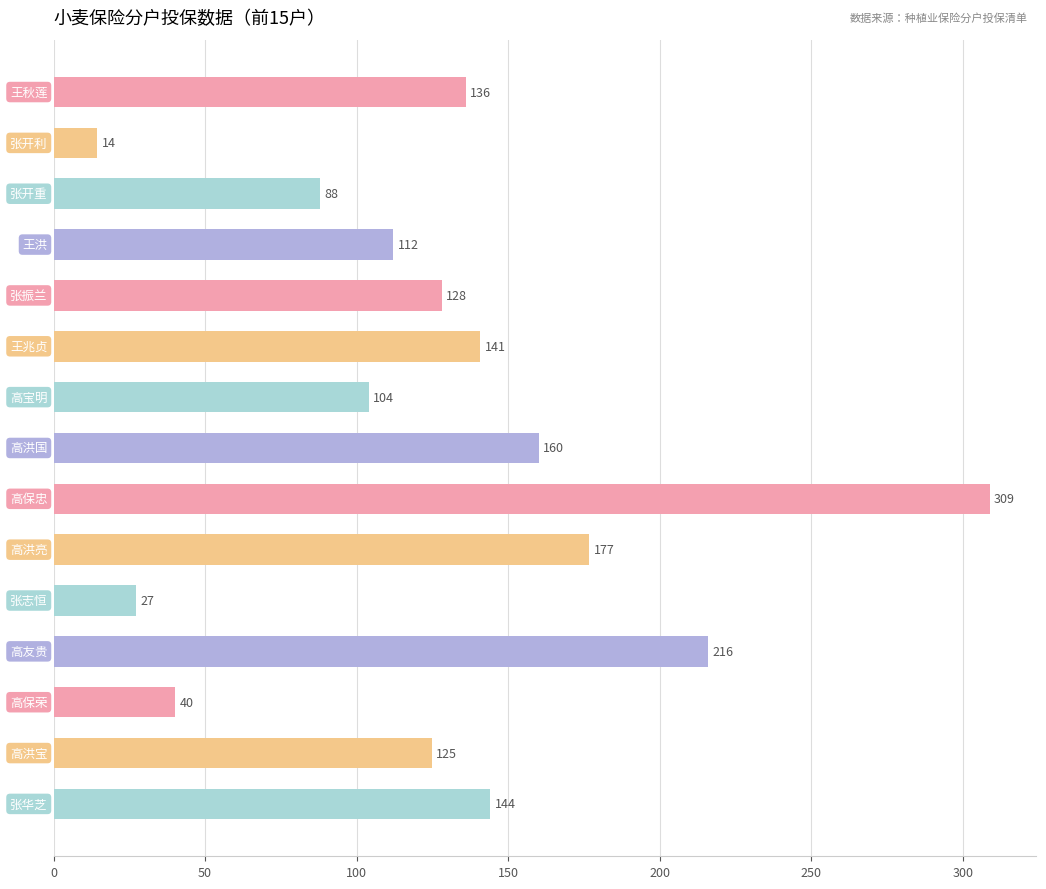

What is the difference between the maximum and minimum values?

294.4